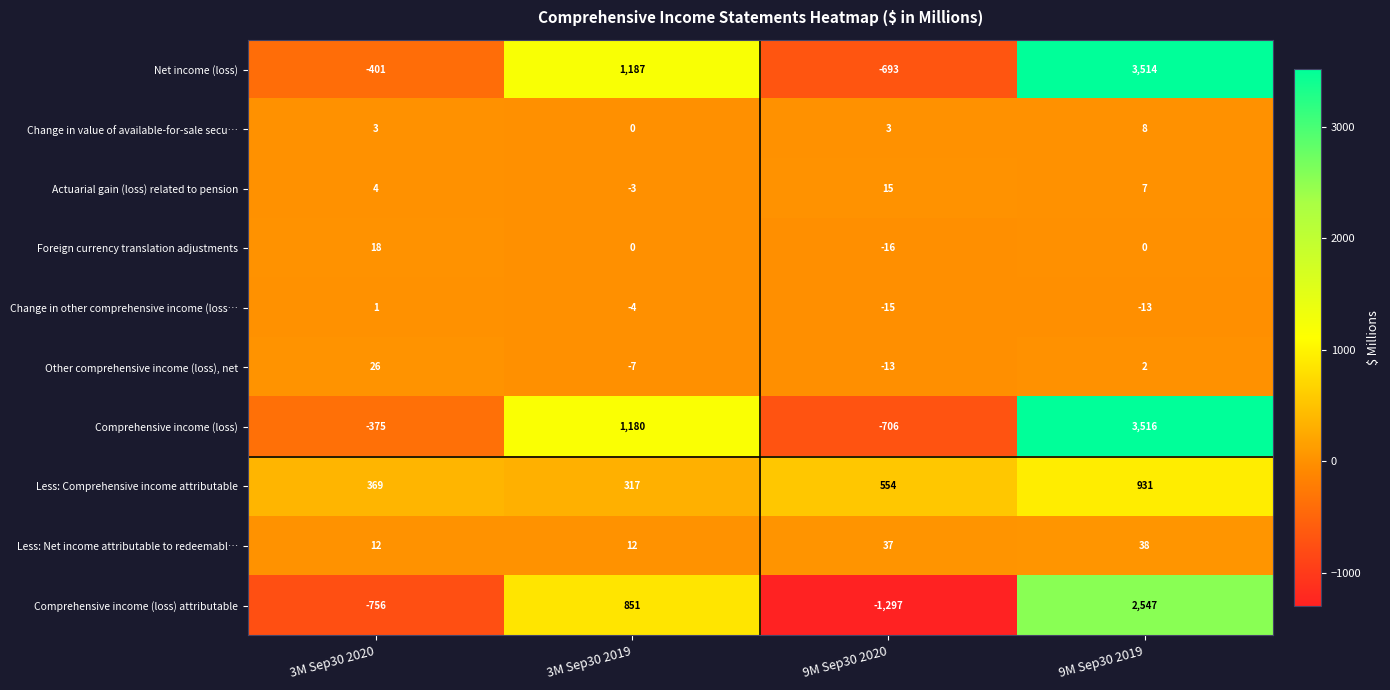

What is the average value of the Change in other comprehensive income (loss… series?

-8